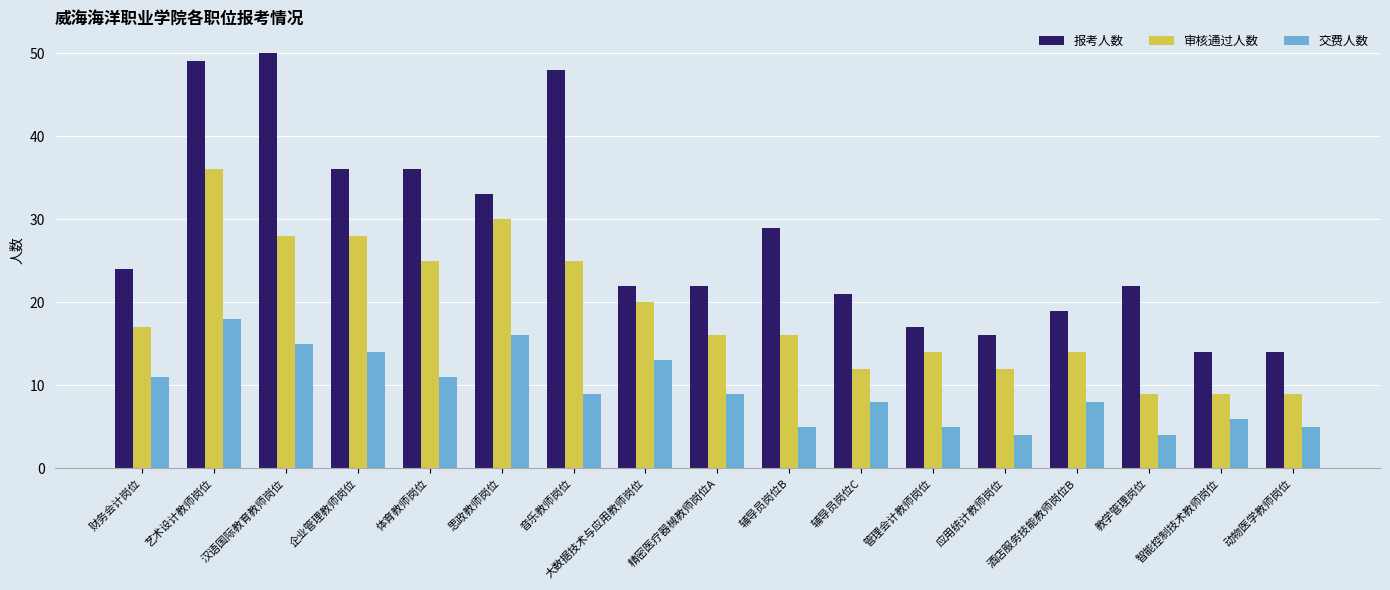

How many groups of bars are there?

17